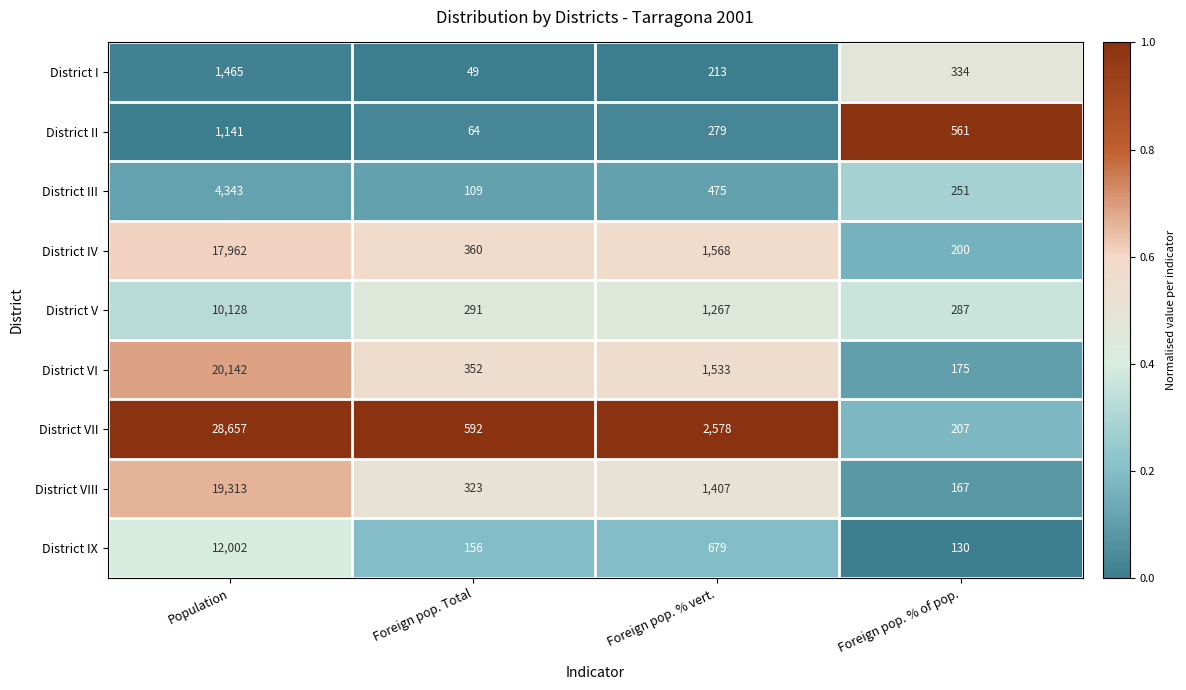

Which category has the lowest value across all series?

Foreign pop. Total